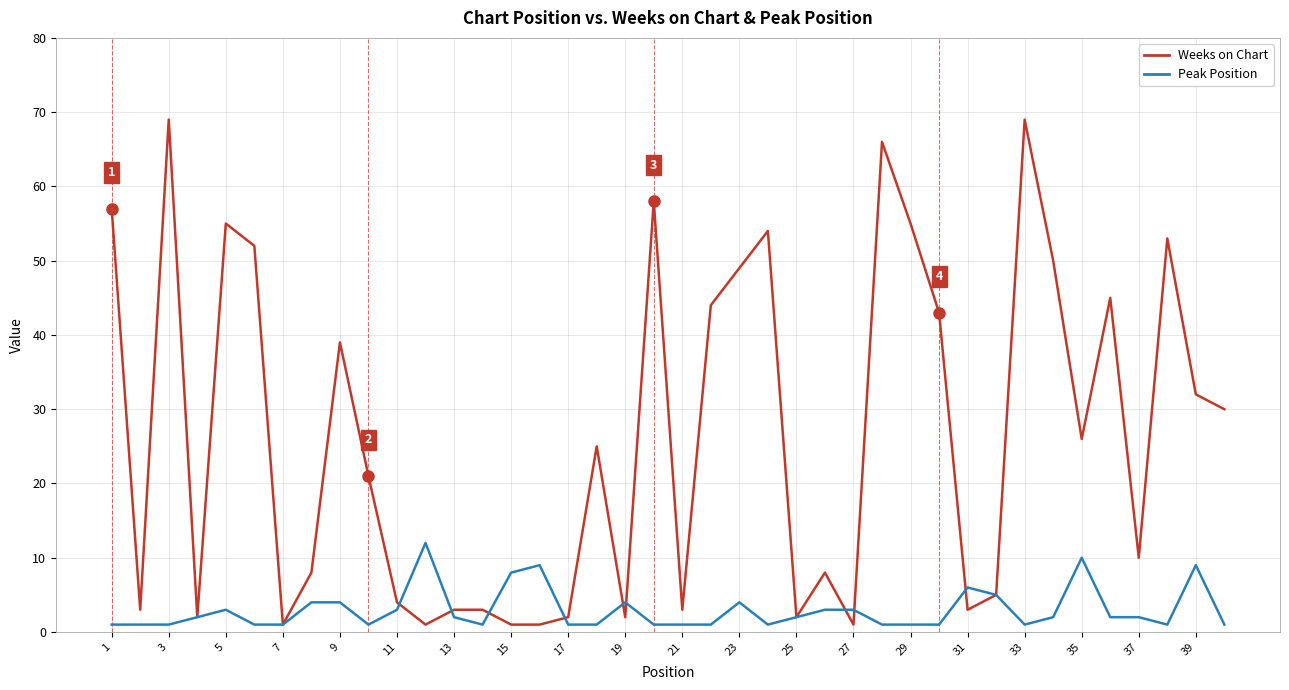

Which series has the largest total across all categories?

Weeks on Chart